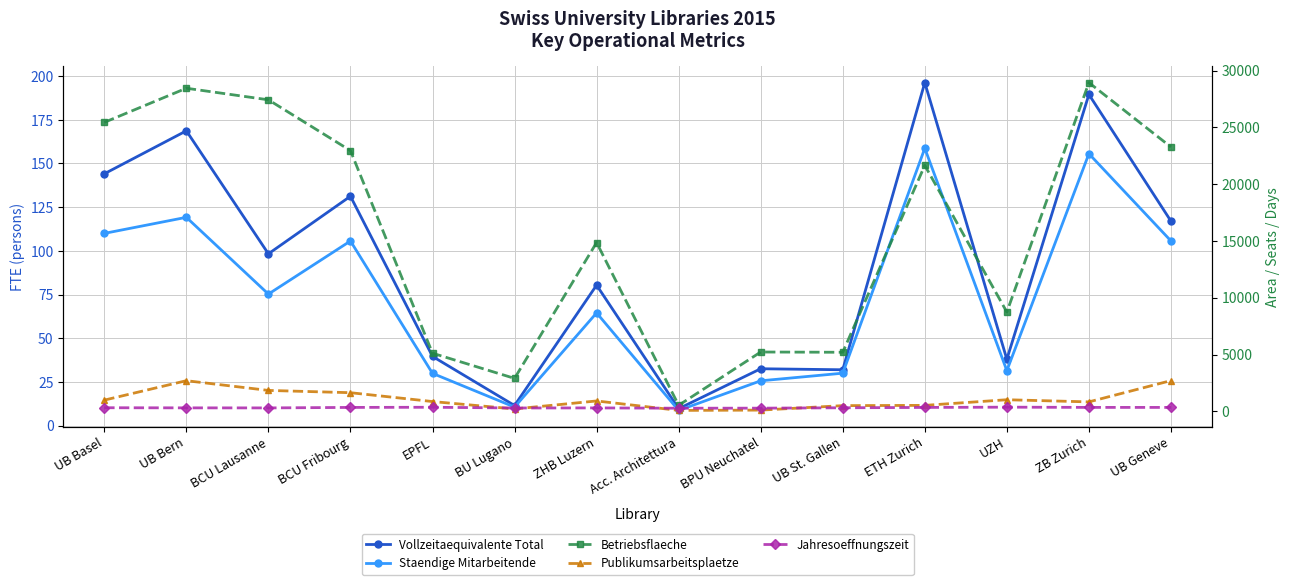

Is it true that Vollzeitaequivalente Total equals 79.4 at UB Basel?

False